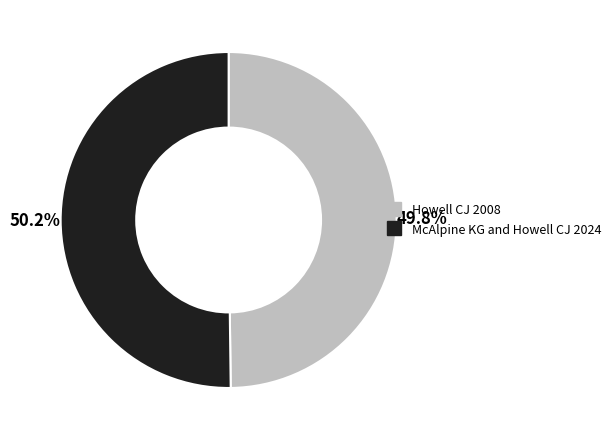

Is there any slice that represents more than half of the pie?

Yes